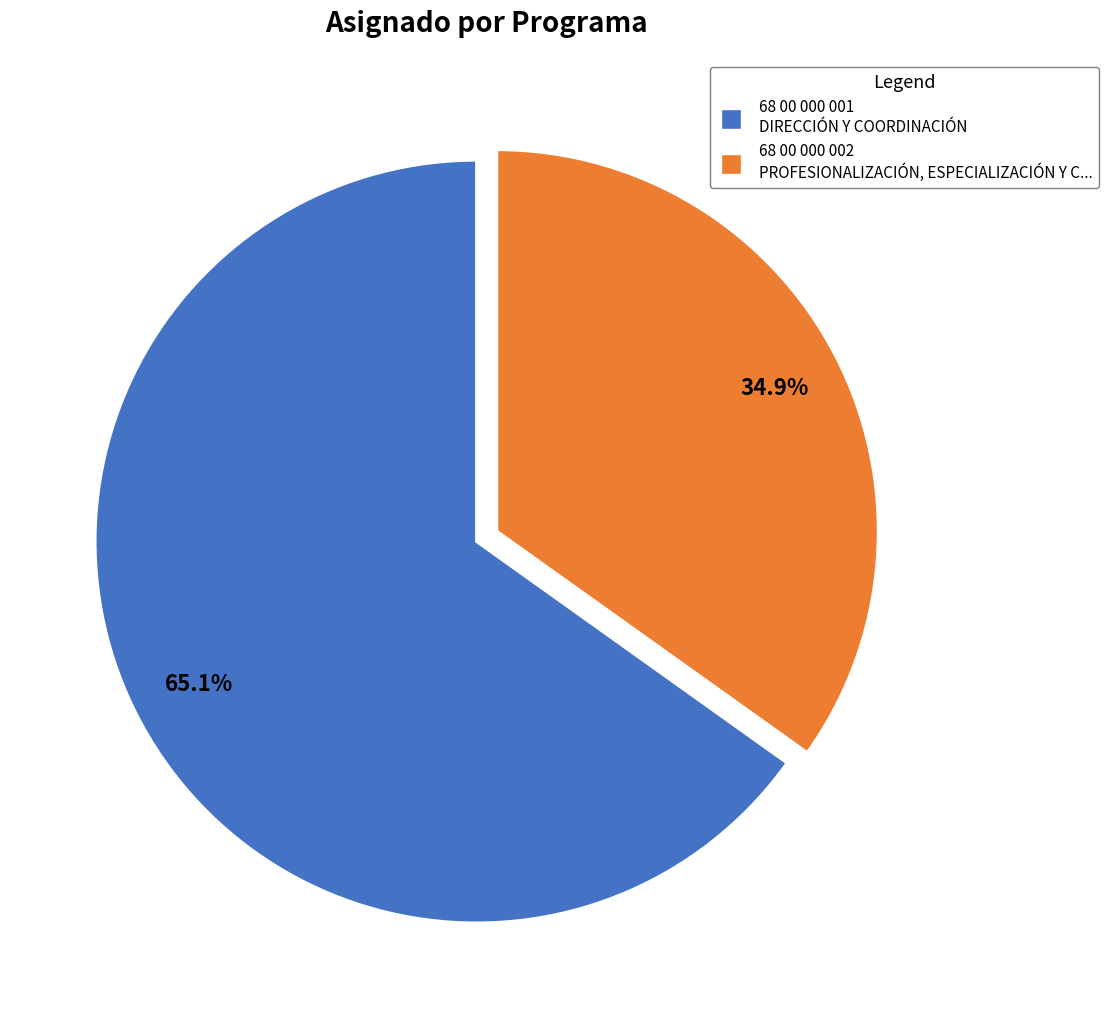

To the nearest percent, what is the combined percentage of 68 00 000 002 and 68 00 000 001?

100%